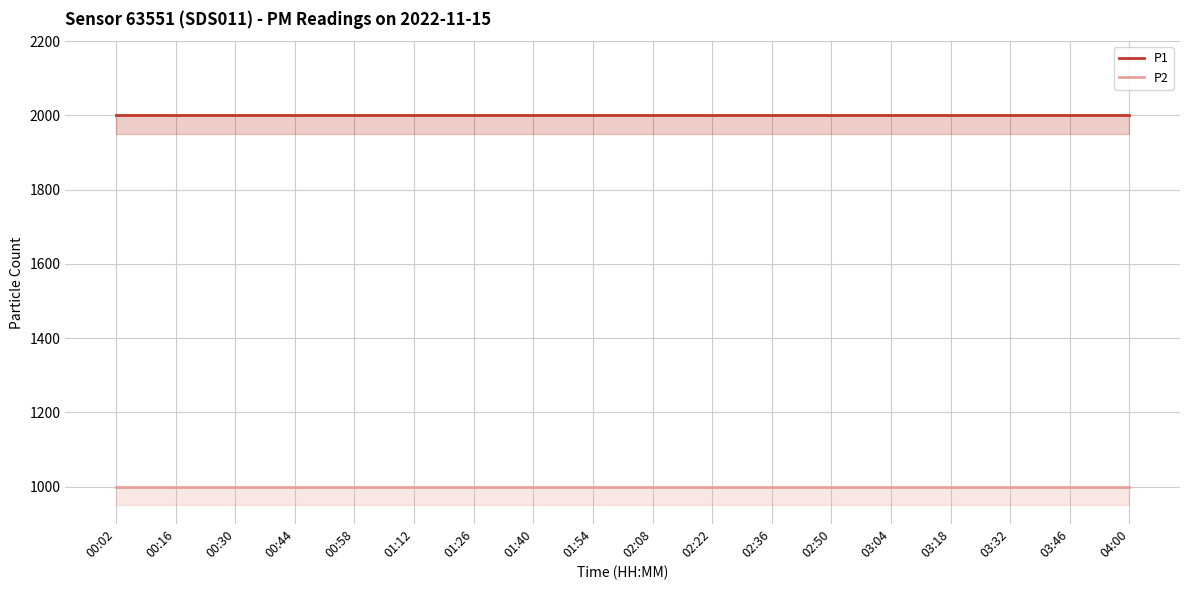

True or false: P2 and P1 intersect in this chart.

False